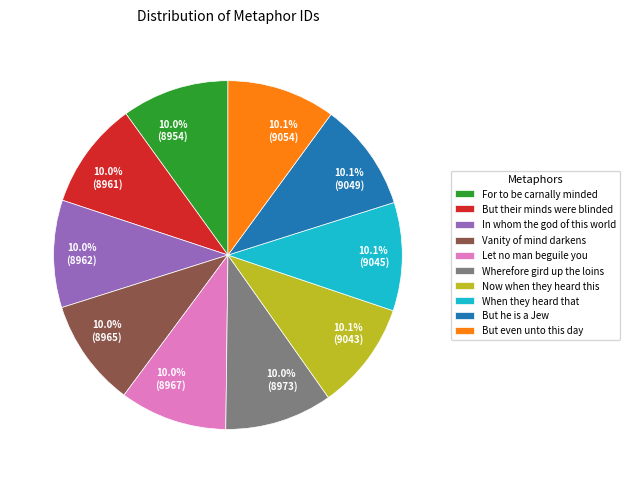

Does any single category account for the majority?

No